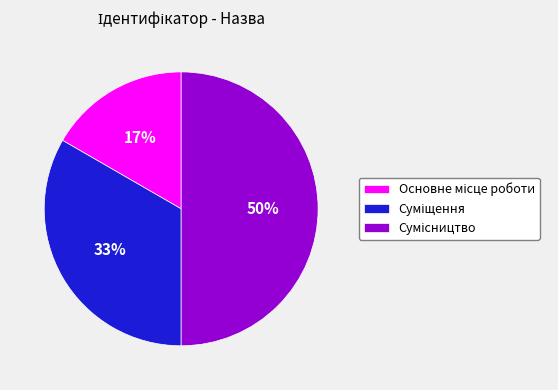

To the nearest percent, what is the difference between the largest and smallest slice percentages?

33%